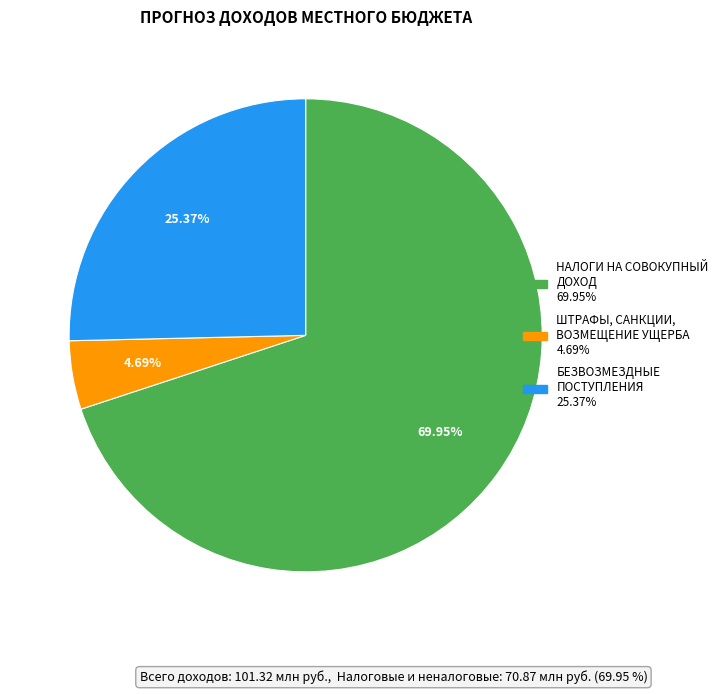

How much of the chart is everything except НАЛОГИ НА СОВОКУПНЫЙ ДОХОД?

30.1%